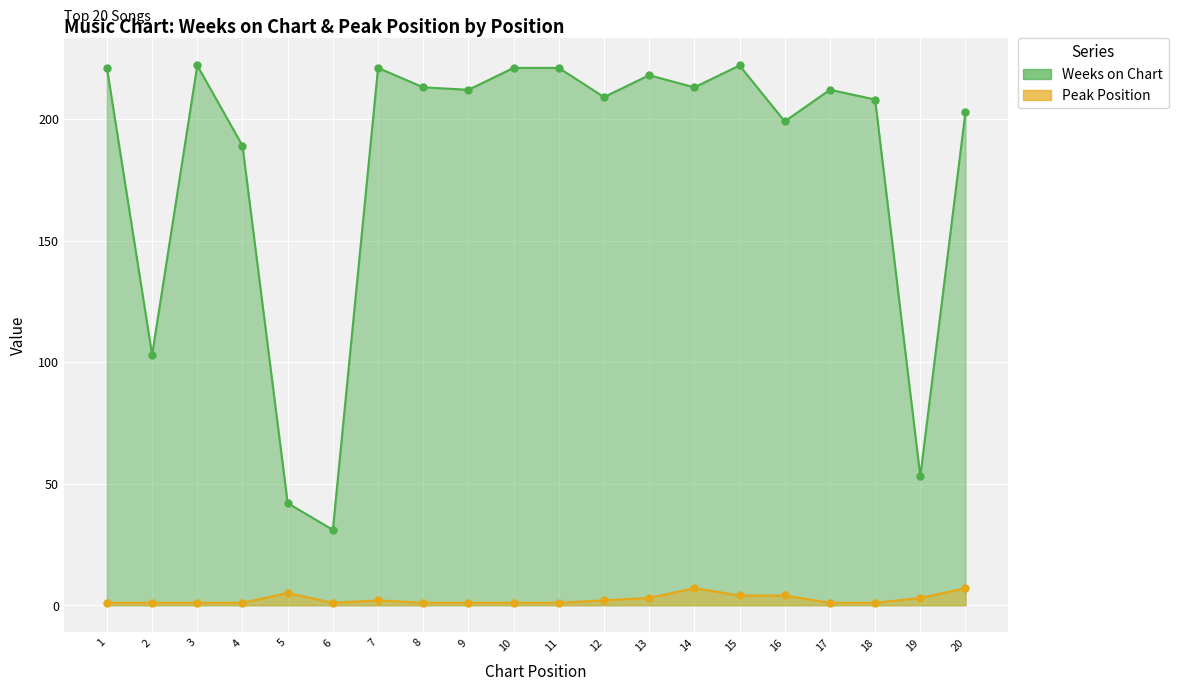

Reading left to right, extract all data points from this chart.

Weeks on Chart: 1=221	2=103	3=222	4=189	5=42	6=31	7=221	8=213	9=212	10=221	11=221	12=209	13=218	14=213	15=222	16=199	17=212	18=208	19=53	20=203
Peak Position: 1=1	2=1	3=1	4=1	5=5	6=1	7=2	8=1	9=1	10=1	11=1	12=2	13=3	14=7	15=4	16=4	17=1	18=1	19=3	20=7